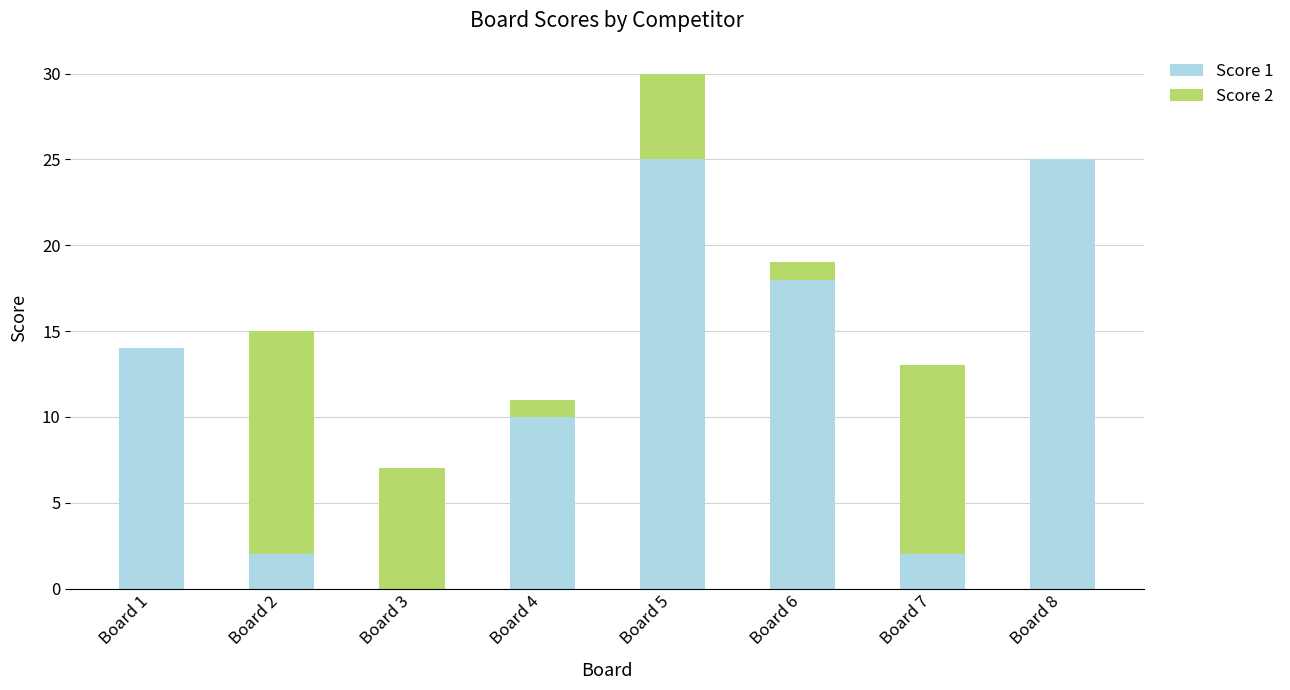

Reading left to right, list the values for the Score 1 series.

Board 1=14	Board 2=2	Board 3=0	Board 4=10	Board 5=25	Board 6=18	Board 7=2	Board 8=25